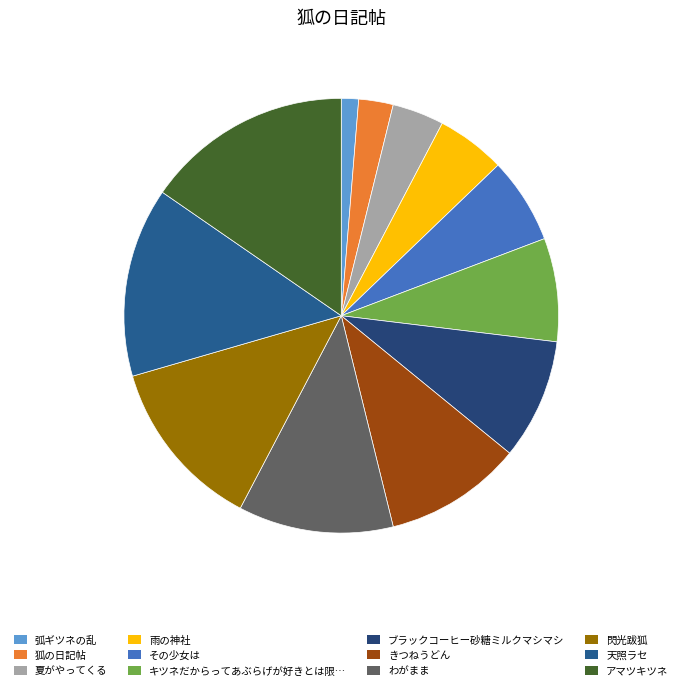

How many segments does this pie chart have?

12